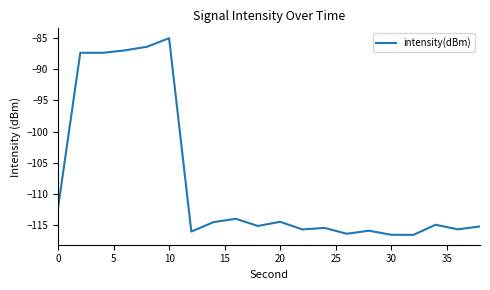

What is the minimum value shown in the chart?

-116.6